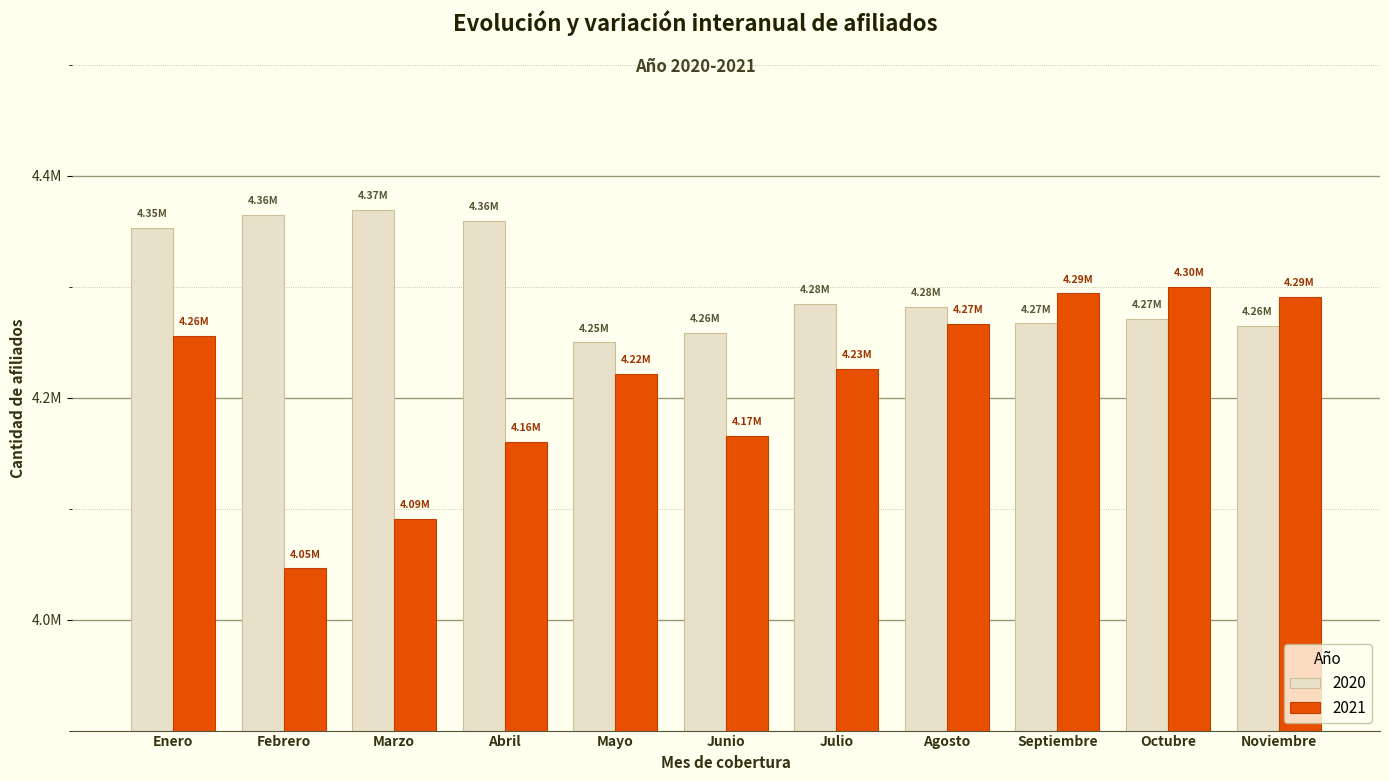

Does the chart contain stacked bars?

No